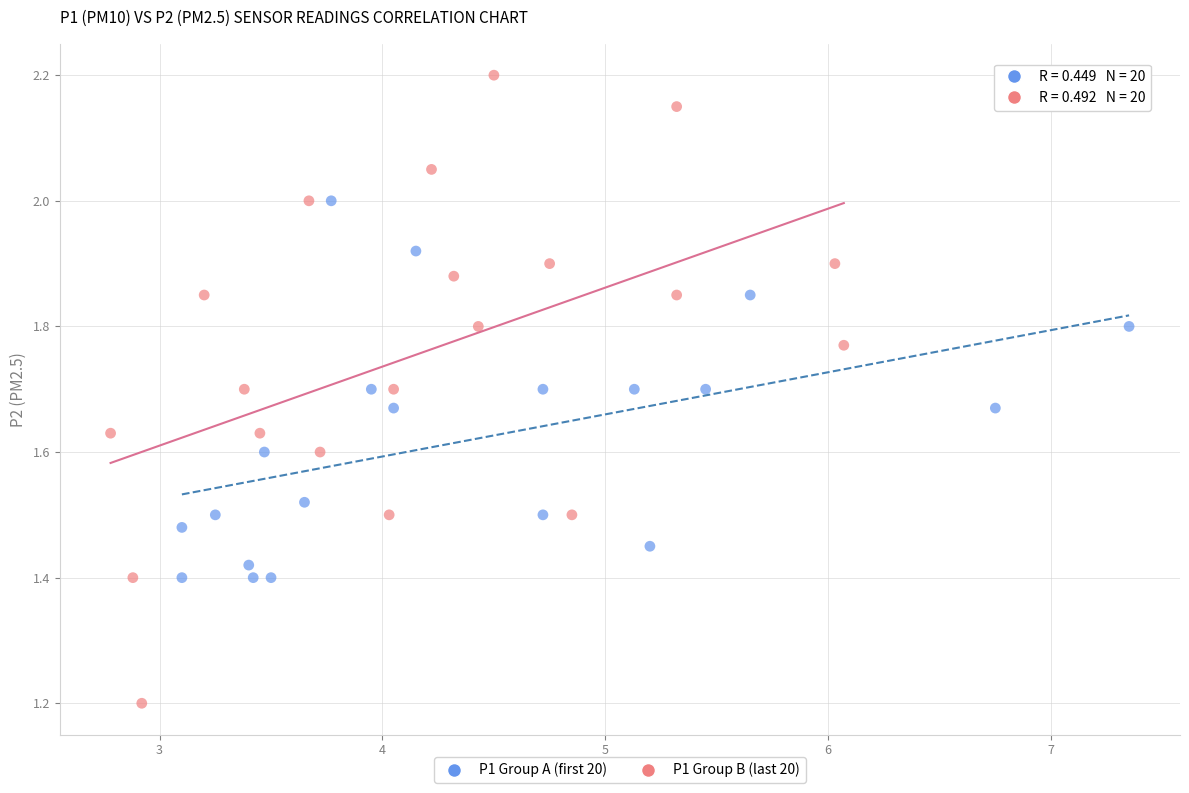

Which series has the widest spread of Y values?

P1 Group B (last 20)